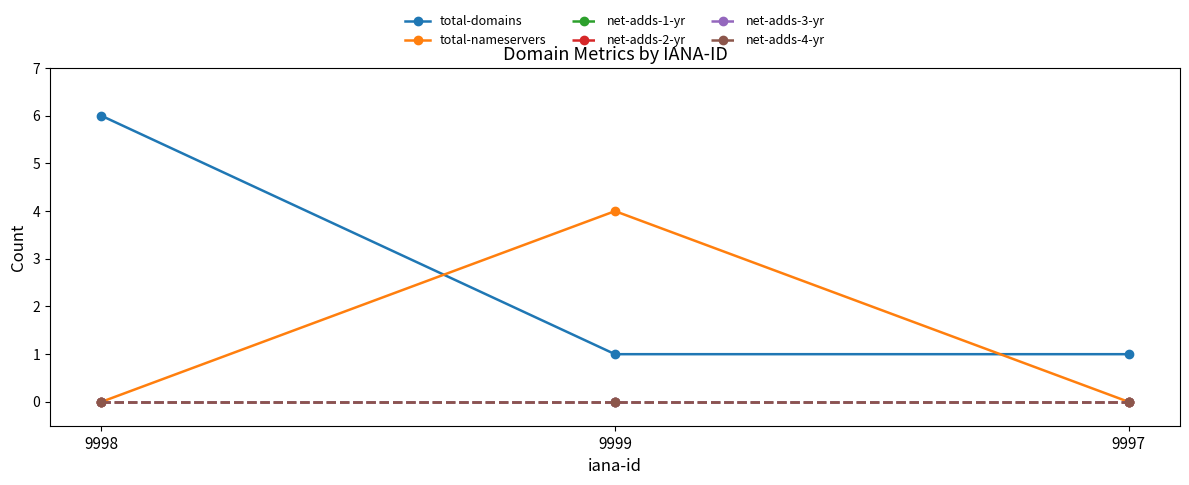

Is the value of total-nameservers at 9998 greater than the value of net-adds-4-yr at 9999?

No